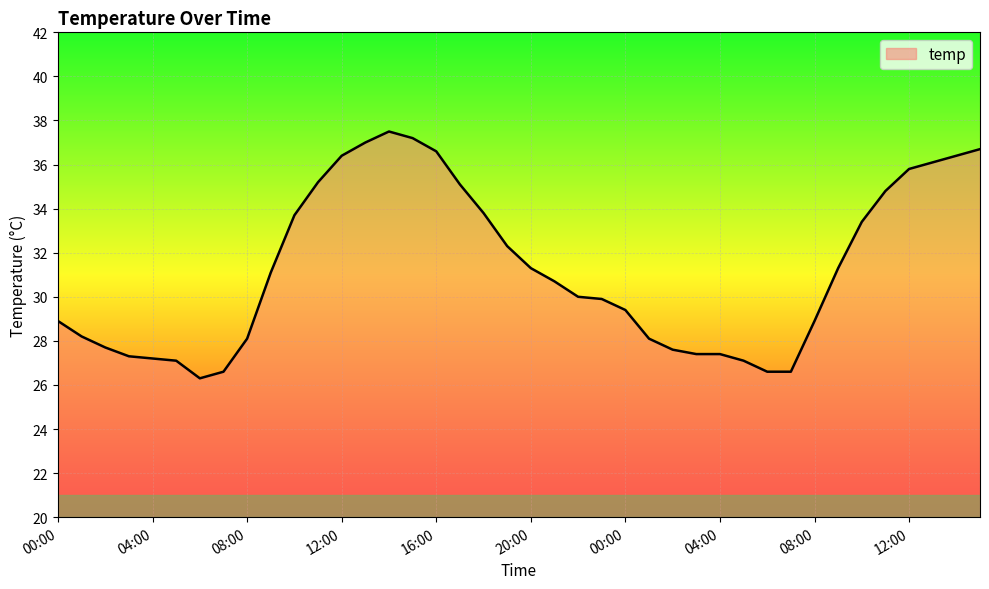

What is the difference between the maximum and minimum values?

11.2